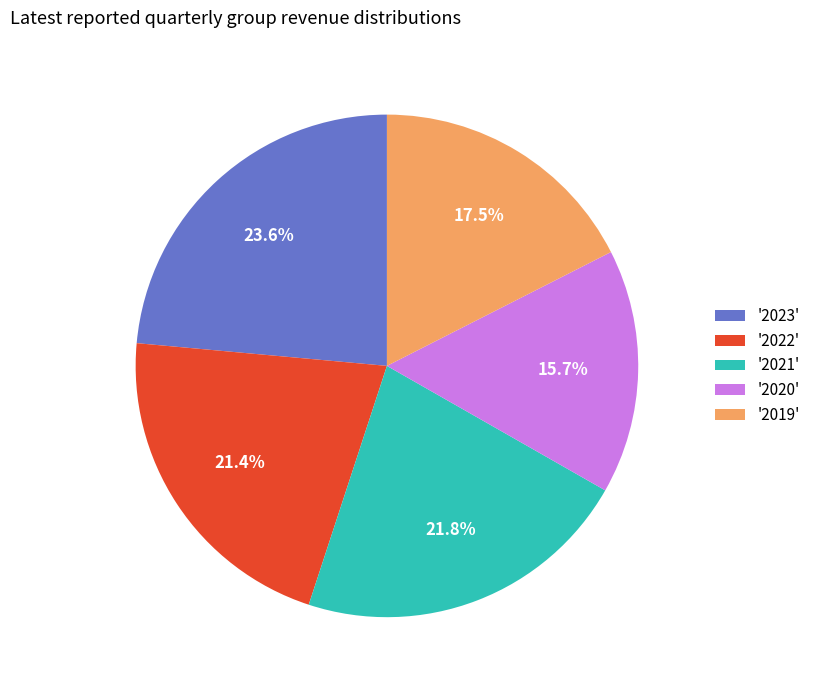

How much of the chart is everything except '2022'?

78.6%